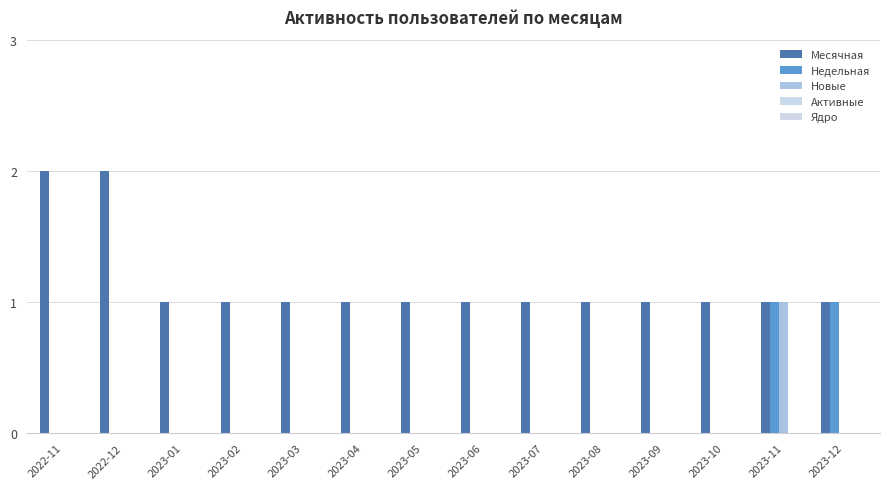

Which series has the largest range (max minus min)?

Месячная